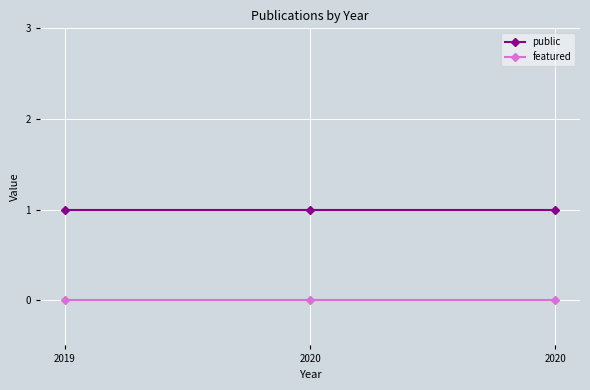

The featured series shows 0 at 2020. True or false?

True